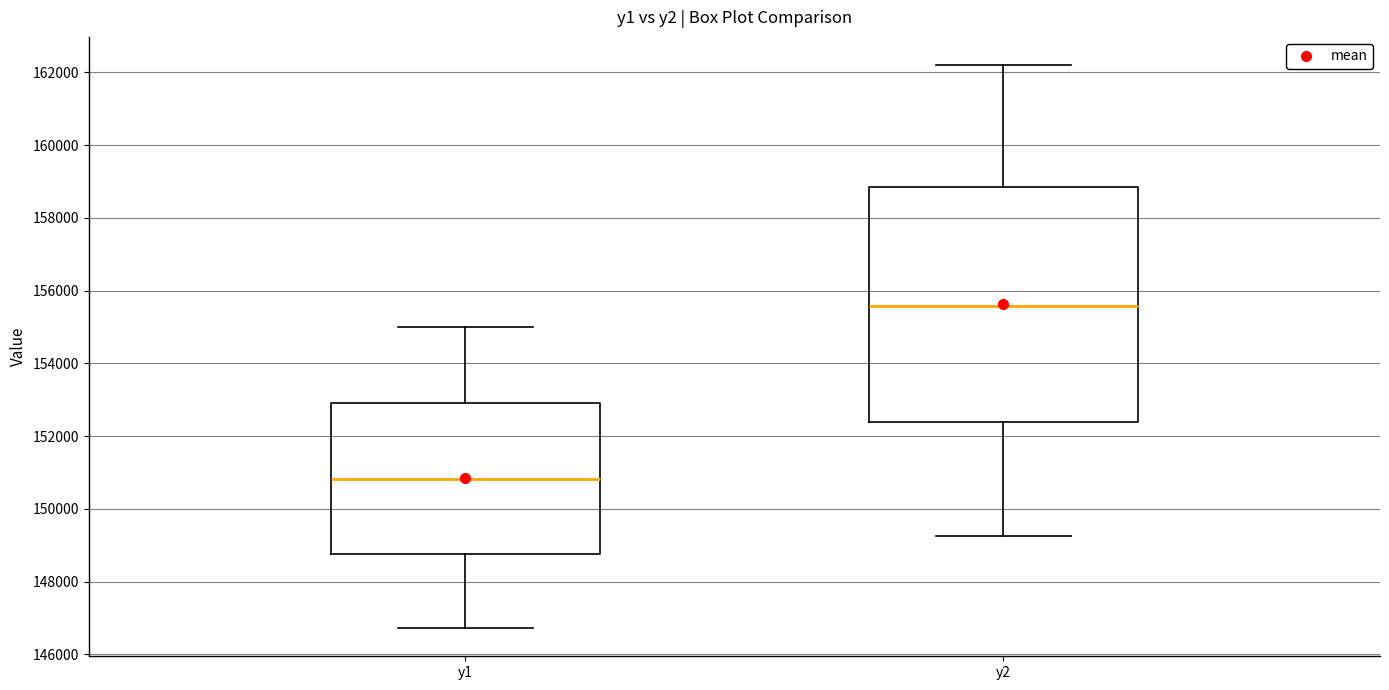

Which box has the highest median line?

y2